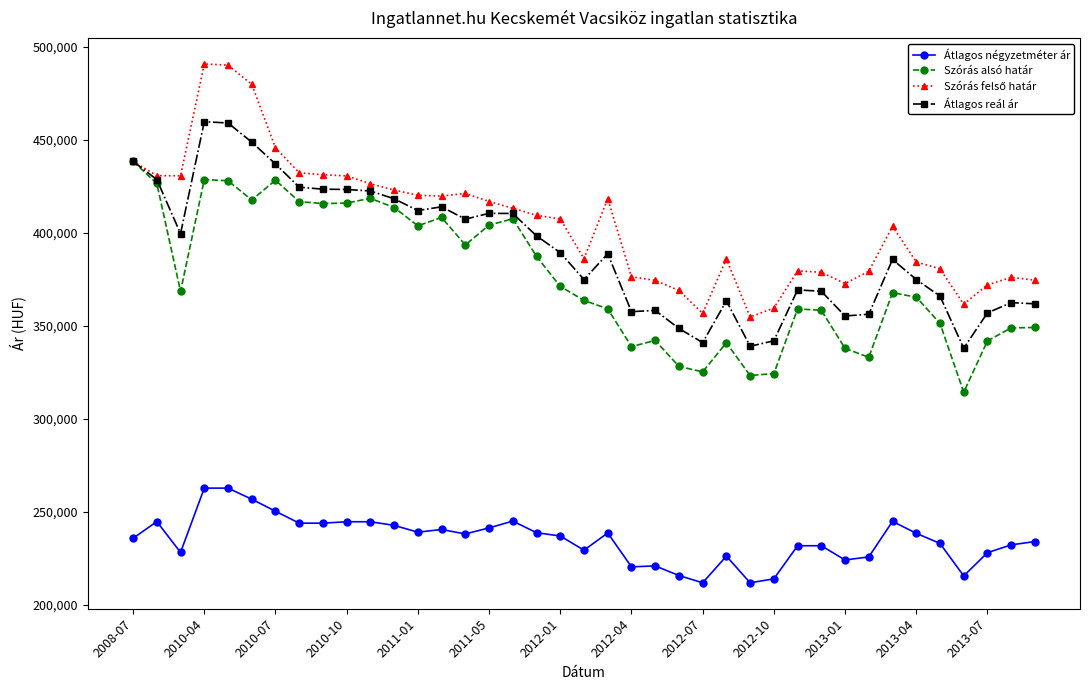

What is the value of the Szórás alsó határ point at the 10th from the left?

416014